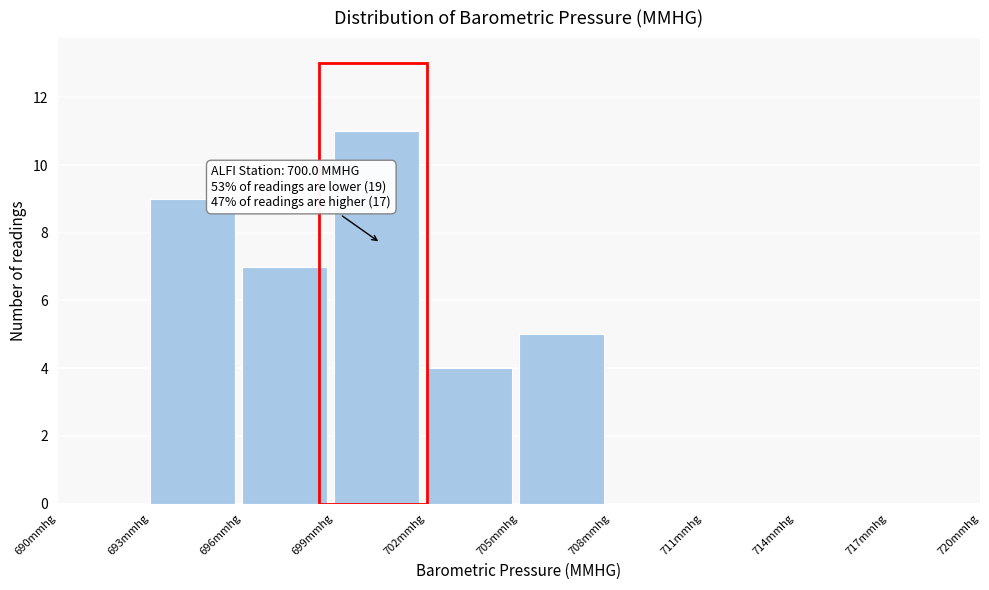

Over which range of the x-axis is the bar tallest?

699 to 702